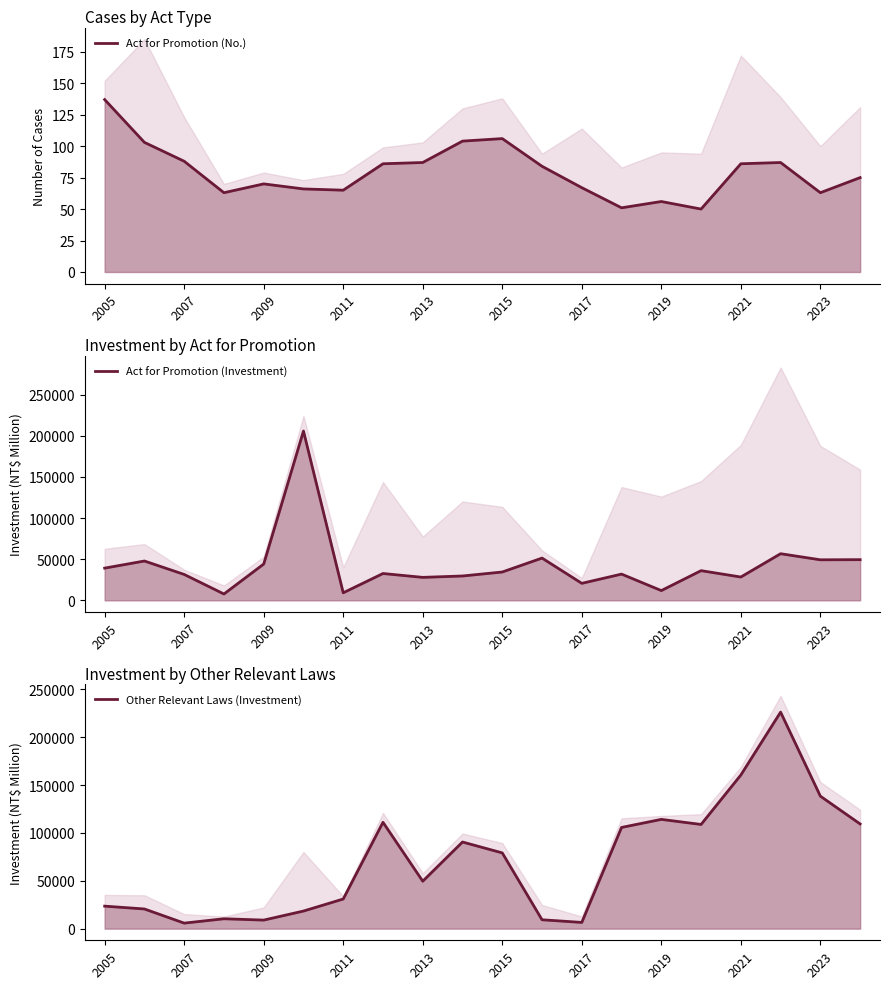

The value of Other Relevant Laws (Investment) at 14 is 114162. True or false?

True